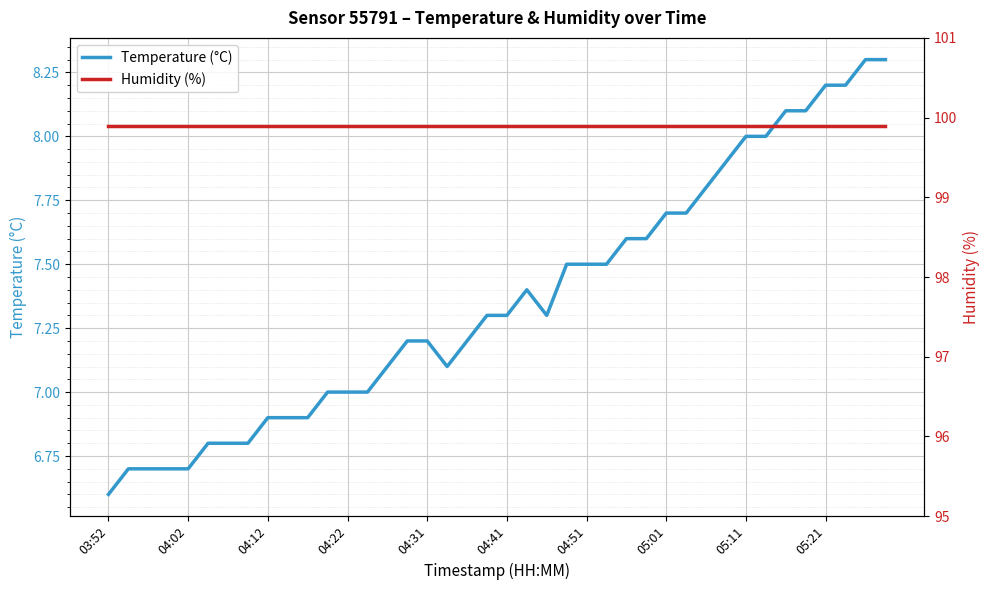

What is the value of the humidity point at the 21st from the left?

99.9